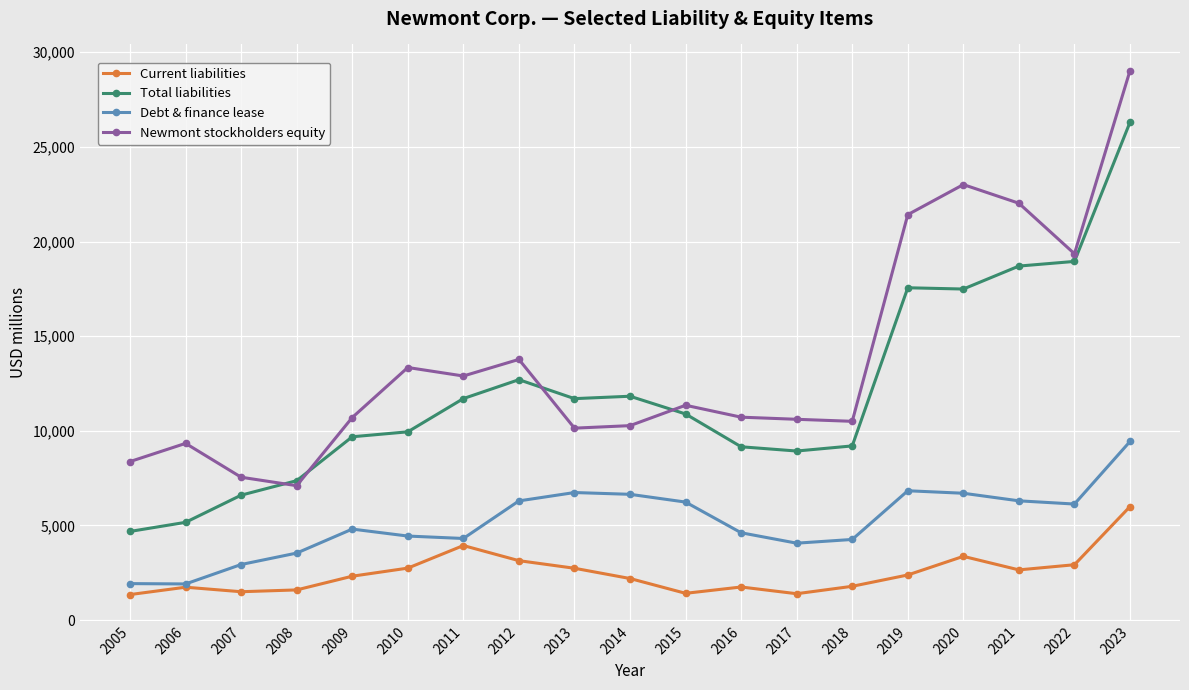

What is the sum of the Total liabilities values at 2017 and 2007?

15534